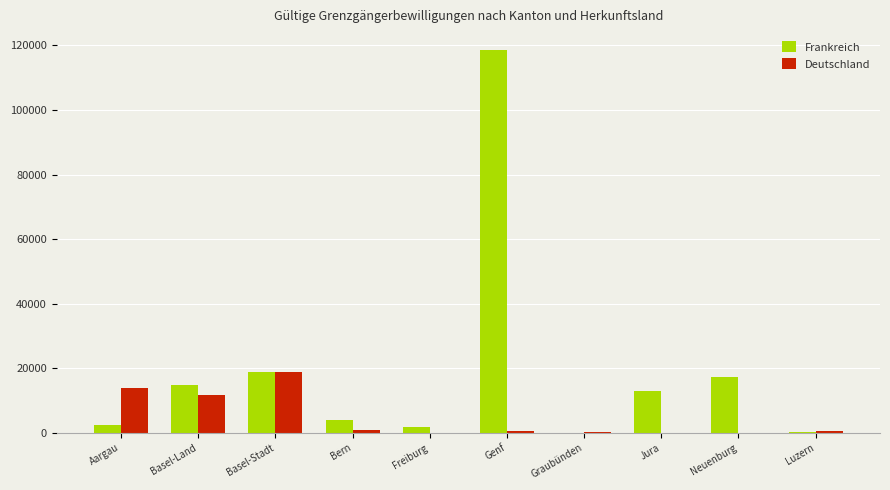

Which series has the largest total across all categories?

Frankreich